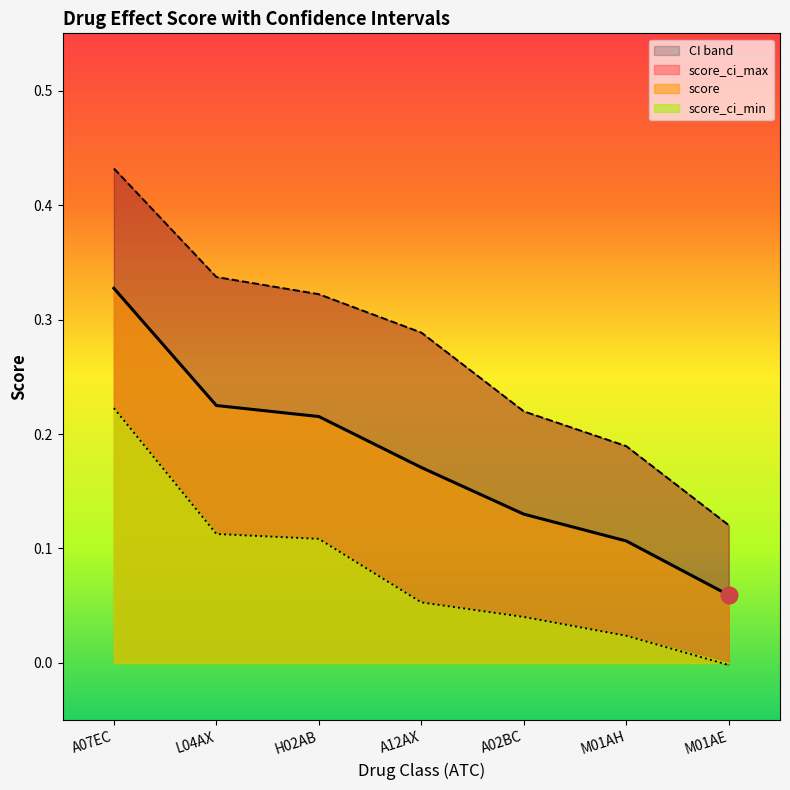

Reading right to left, transcribe all the data shown in this chart.

score: 0.1	0.1	0.1	0.2	0.2	0.2	0.3
score_ci_max: 0.1	0.2	0.2	0.3	0.3	0.3	0.4
score_ci_min: -0.0	0.0	0.0	0.1	0.1	0.1	0.2